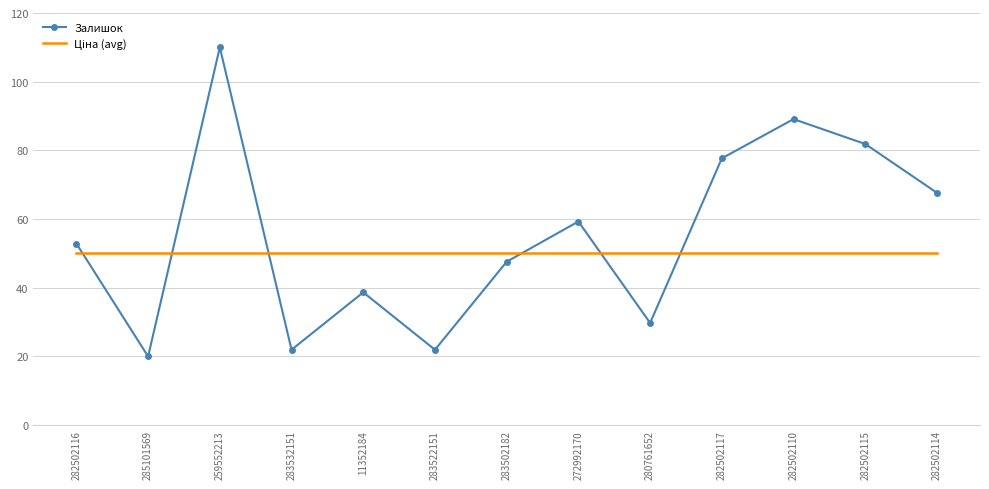

Which series has the widest spread of values?

Залишок